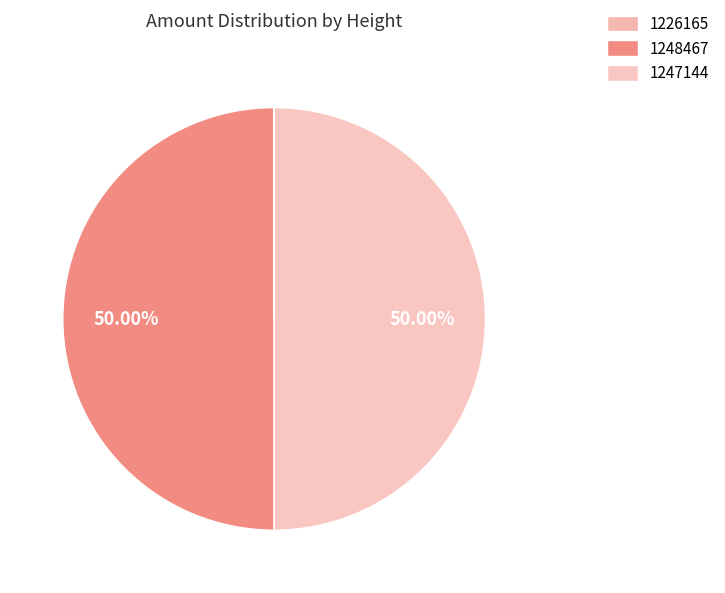

Rank the categories by value from highest to lowest.

1248467, 1247144, 1226165